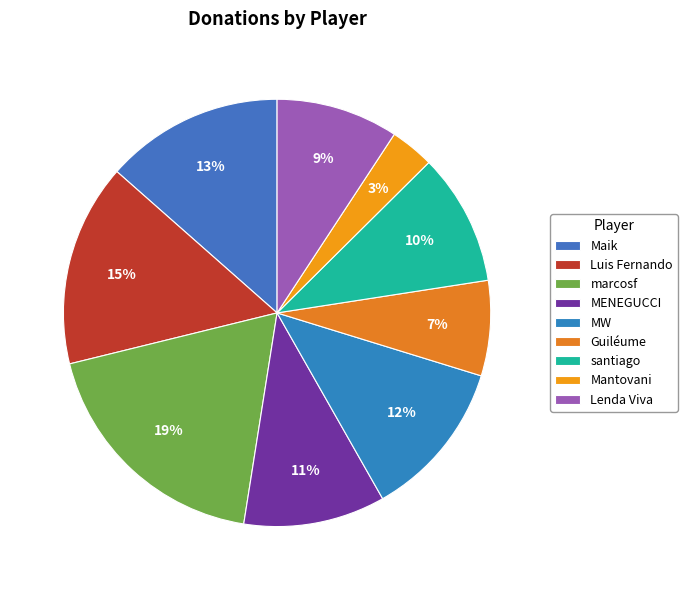

What percentage is NOT represented by Mantovani?

96.7%